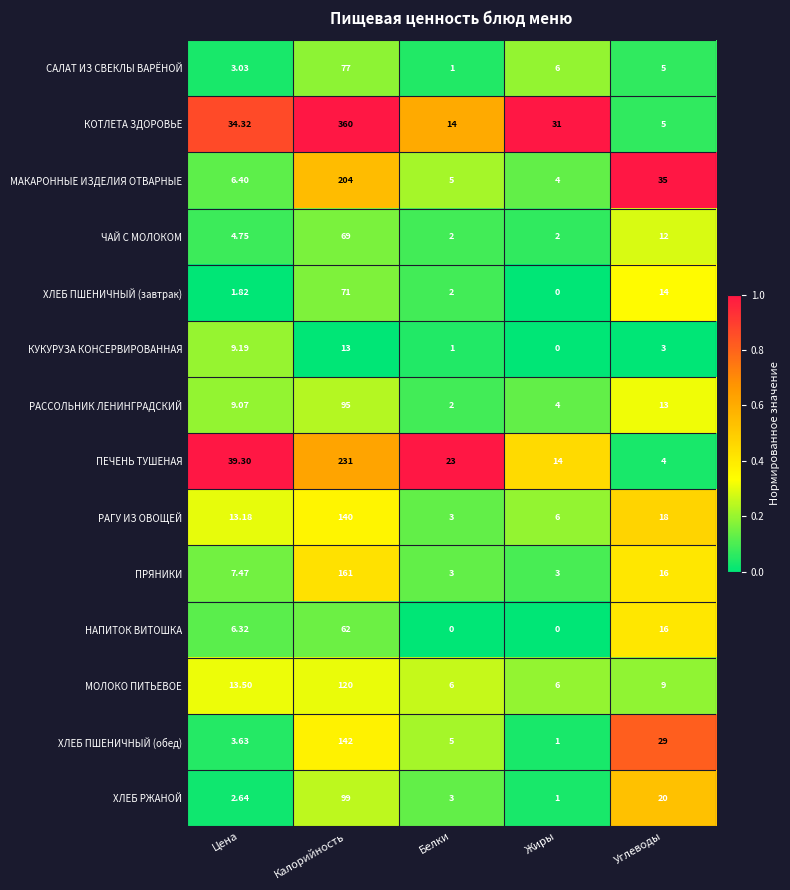

Which label corresponds to the largest value in the chart?

Калорийность